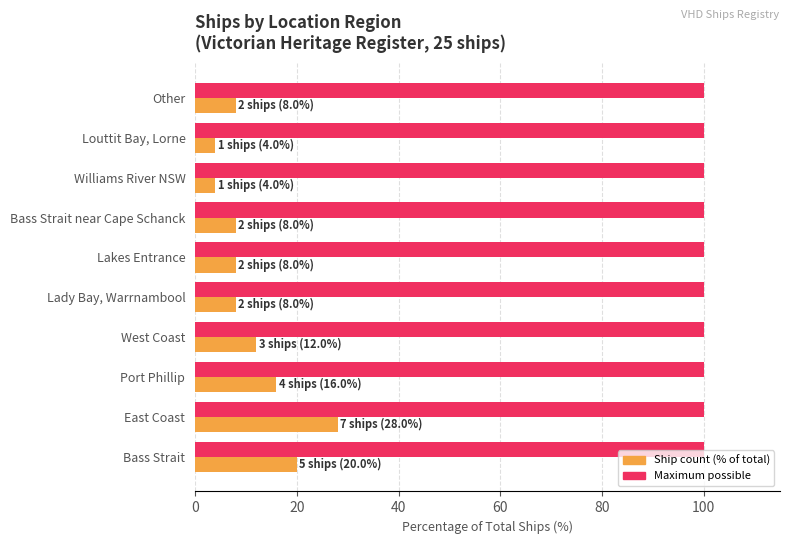

At which category is the sum across all series the highest?

East Coast